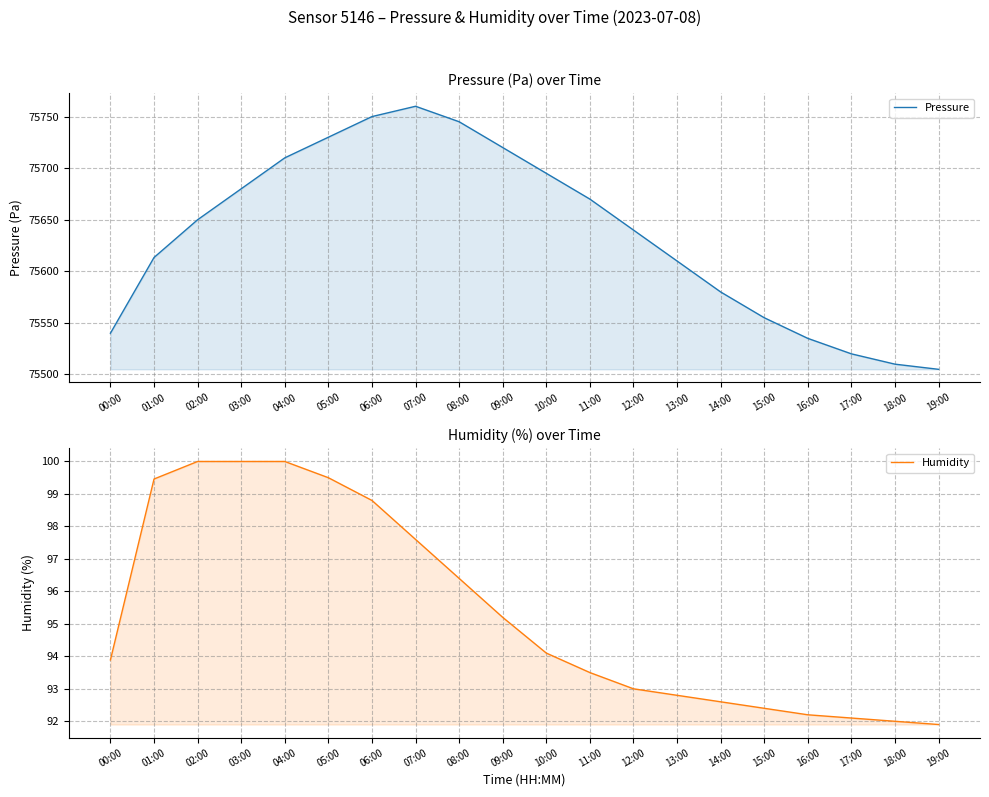

The value of Humidity at 07:00 is 38.9. True or false?

False